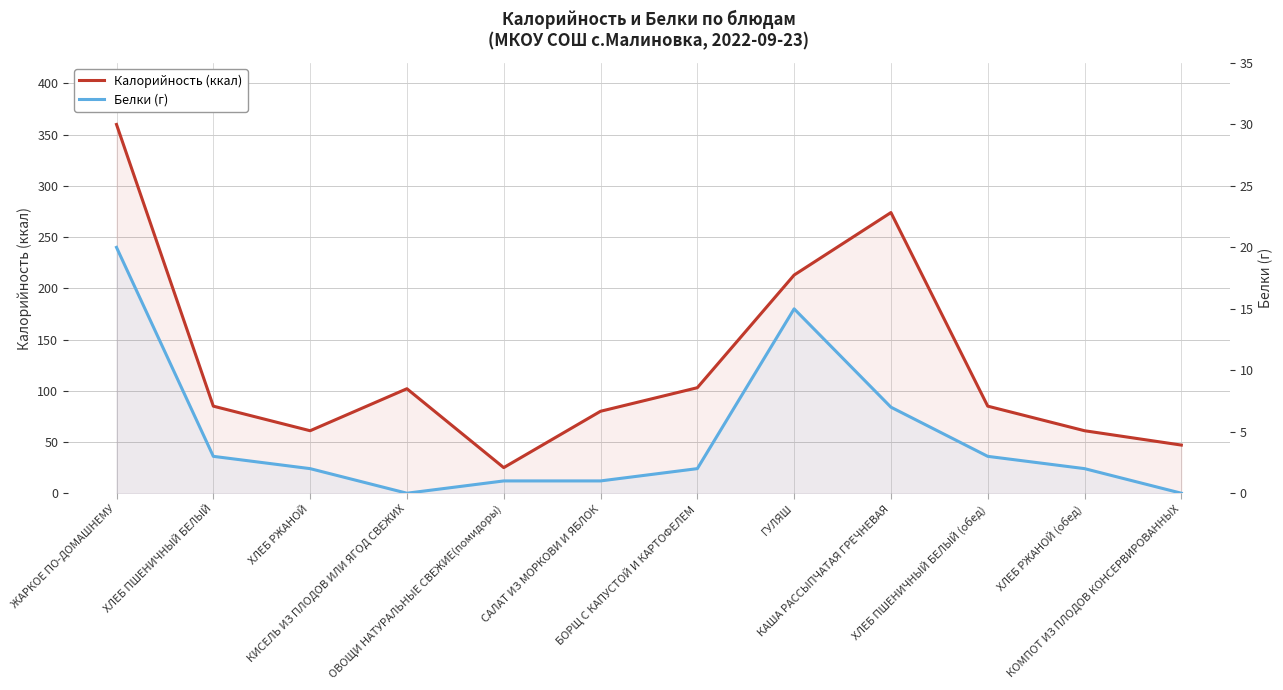

Reading right to left, list all the values displayed in this chart.

Калорийность (ккал): 47	61	85	274	213	103	80	25	102	61	85	360
Белки (г): 0	2	3	7	15	2	1	1	0	2	3	20